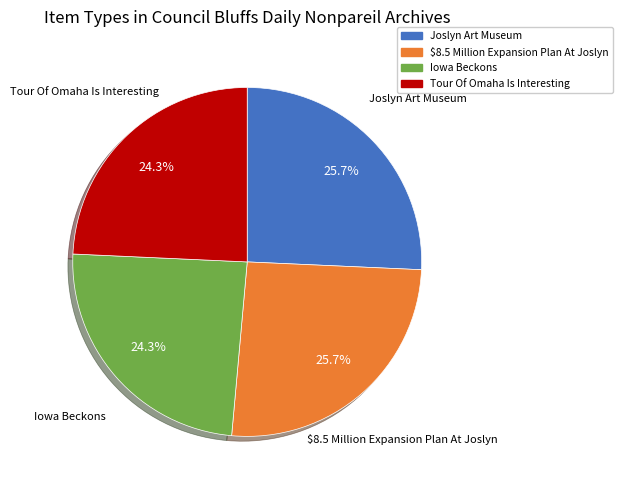

How many slices are in this pie chart?

4